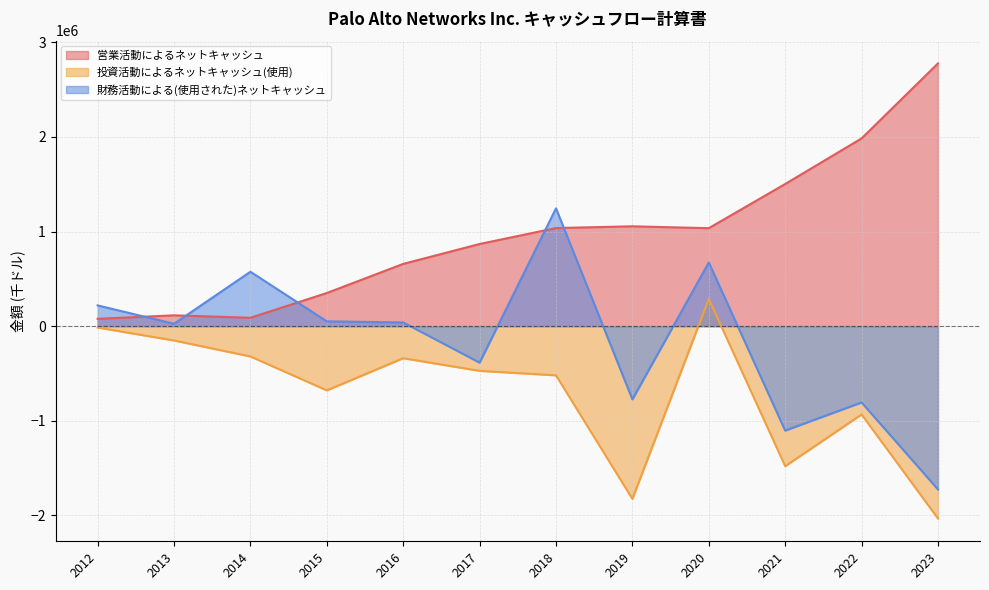

In 営業活動によるネットキャッシュ, how many points are lower than both neighbors (excluding endpoints)?

2